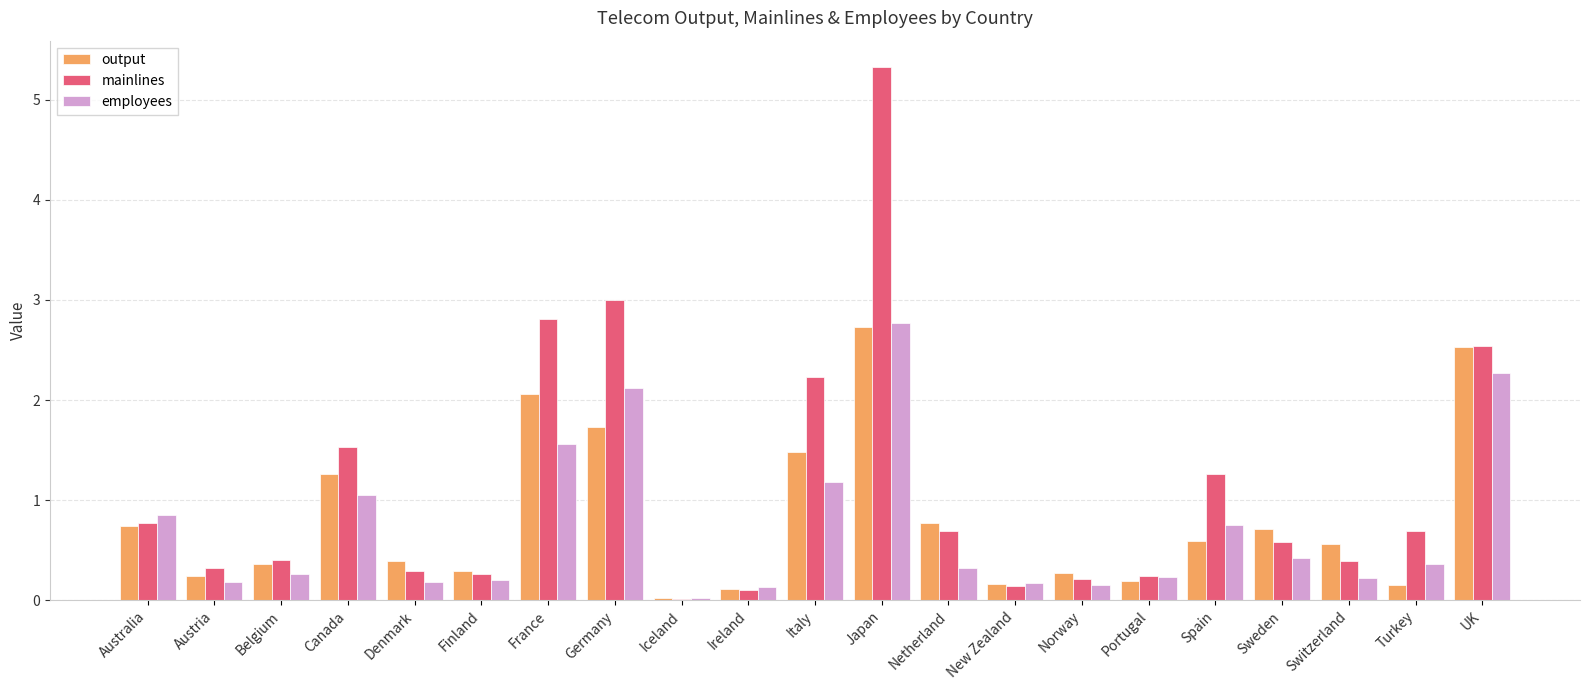

At which label is employees closest to 1?

Canada